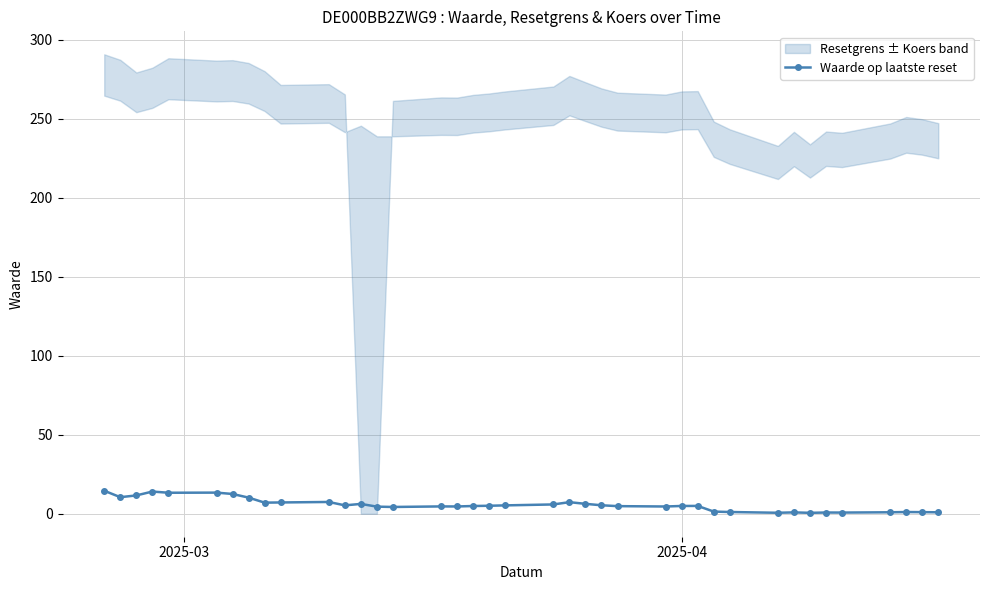

Reading left to right, list all the values displayed in this chart.

14.6	10.5	11.6	14.1	13.3	13.4	12.5	10.2	7.0	7.2	7.5	5.3	6.2	4.5	4.3	4.6	4.6	4.9	5.1	5.3	5.9	7.3	6.3	5.4	4.8	4.6	4.9	5.0	1.4	1.1	0.6	0.9	0.6	0.8	0.8	0.9	1.1	1.0	0.9